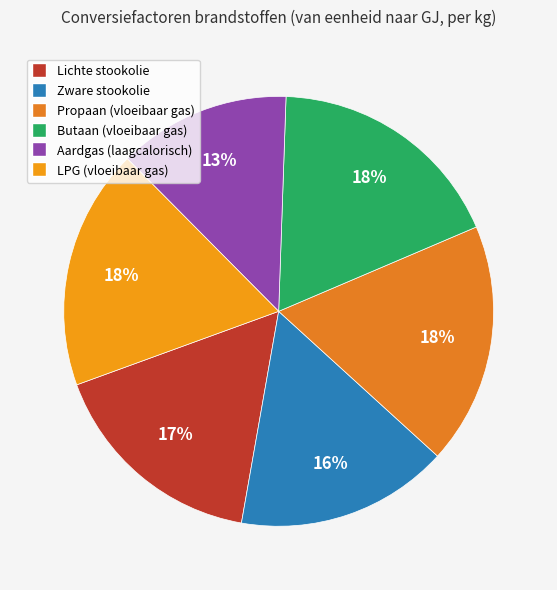

What portion of the pie excludes Aardgas (laagcalorisch)?

87.0%